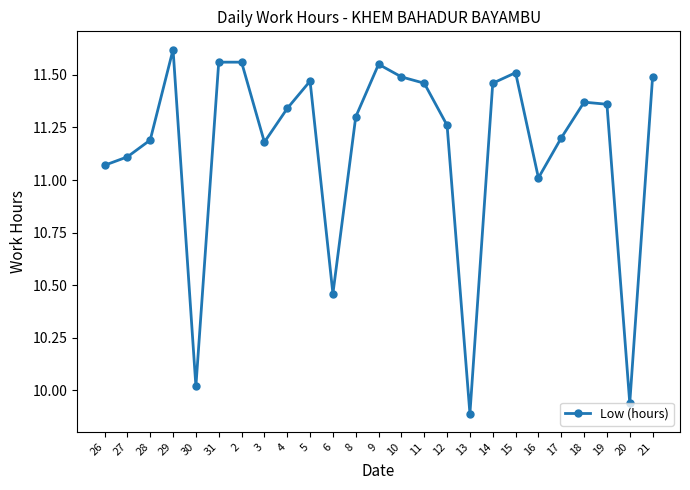

At which category does the data reach its first local peak?

29